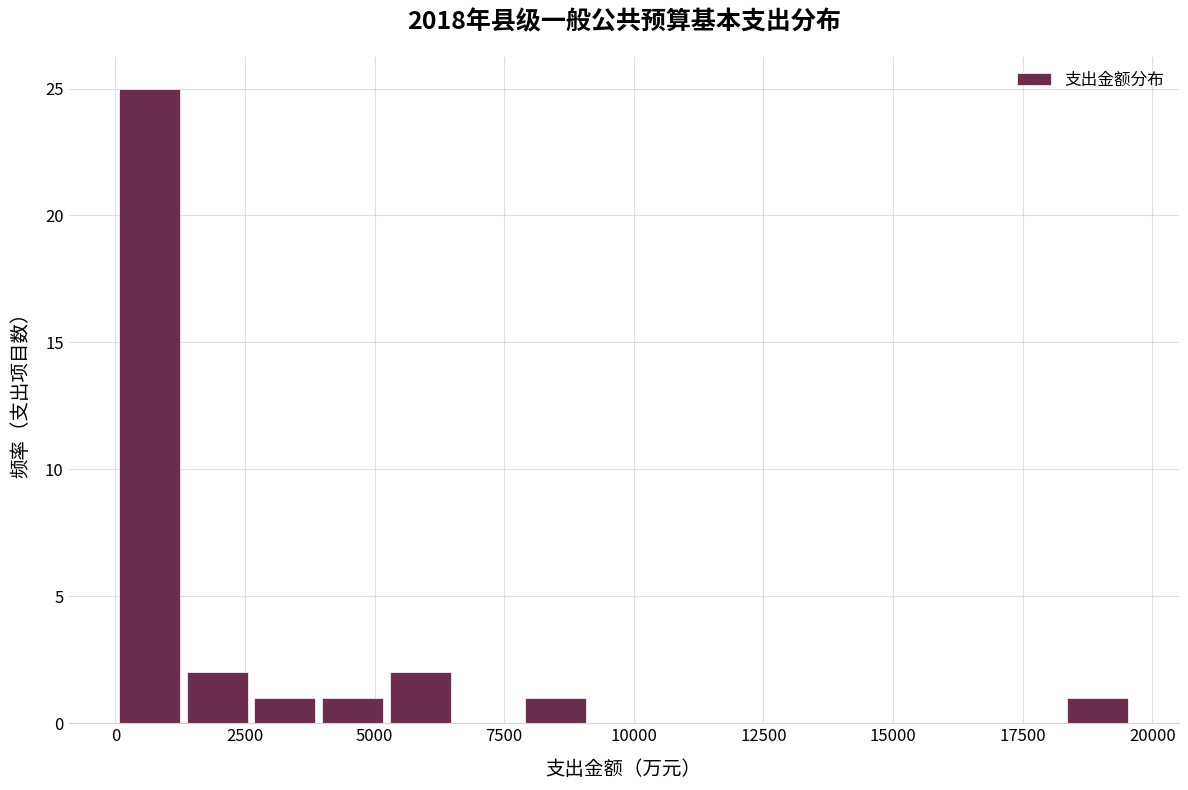

Read against the x-axis, roughly where is the centre of the tallest bar?

500